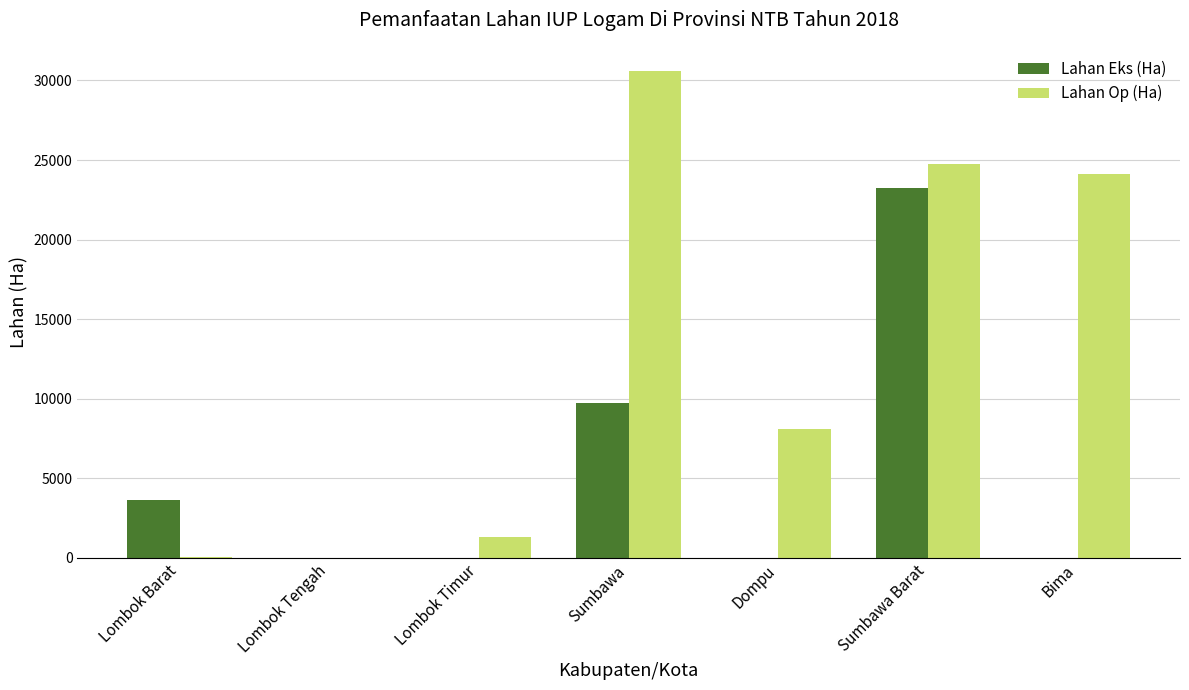

Which series changed the most between Lombok Barat and Bima?

Lahan Op (Ha)